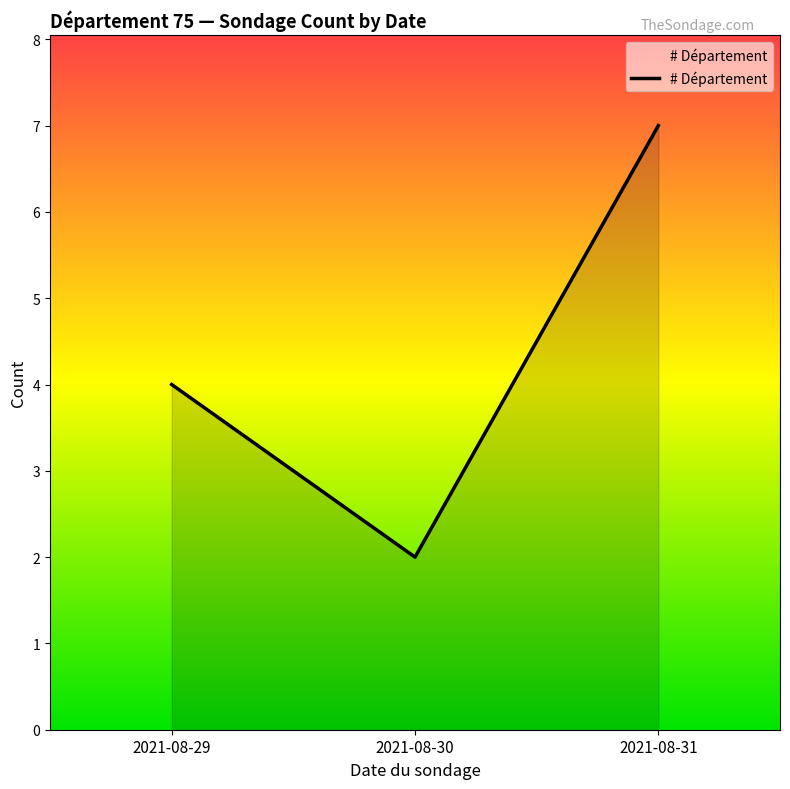

Rank the categories by value from lowest to highest.

2021-08-30, 2021-08-29, 2021-08-31